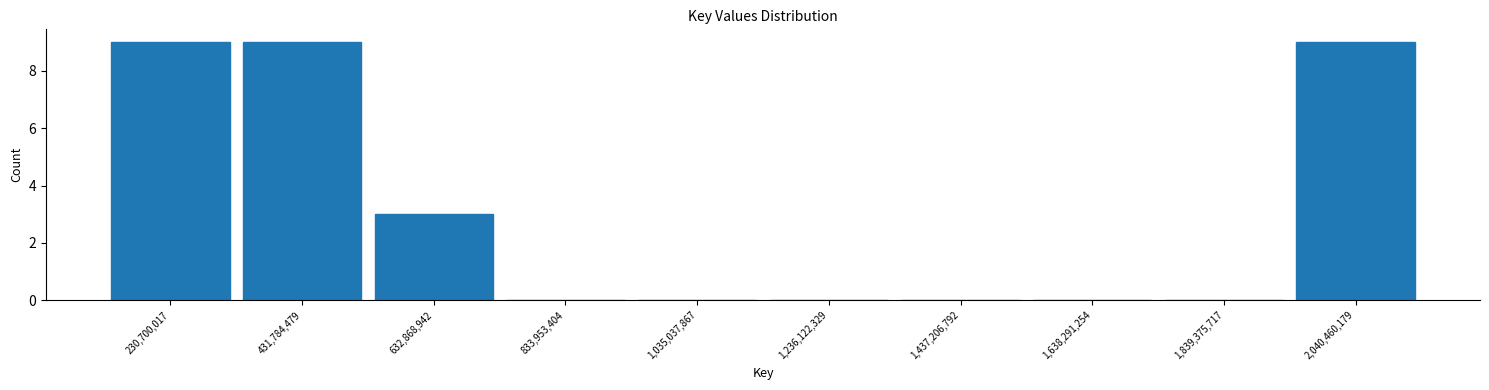

Reading left to right, list every bar in this chart as the range it spans on the x-axis followed by its height. Neither the bar edges nor the heights are printed on the chart, so give them approximately, as read against the axes.

150000000 to 350000000: 9
350000000 to 550000000: 9
550000000 to 750000000: 3
750000000 to 950000000: 0
950000000 to 1150000000: 0
1150000000 to 1350000000: 0
1350000000 to 1550000000: 0
1550000000 to 1750000000: 0
1750000000 to 1950000000: 0
1950000000 to 2150000000: 9